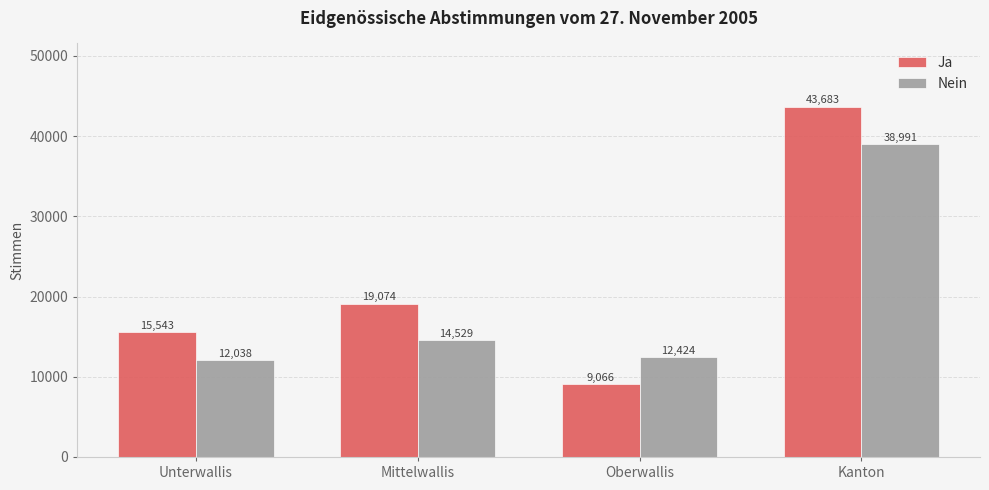

What is the sum of all Nein values?

77982